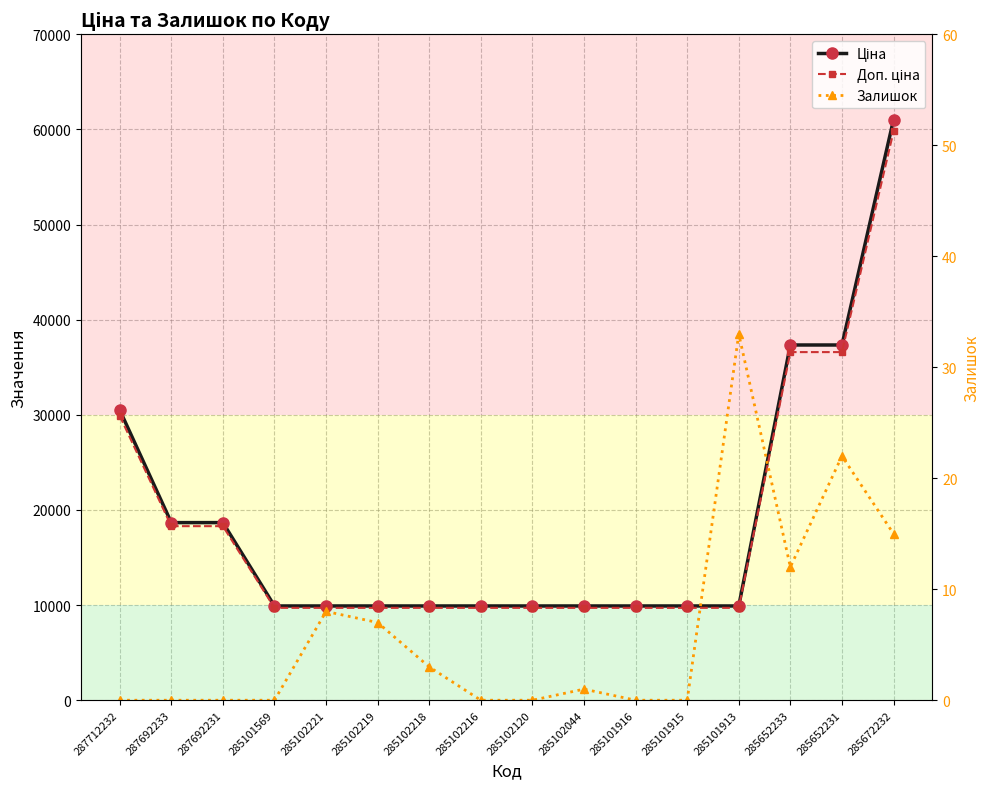

True or false: Ціна and Залишок cross at least once.

False